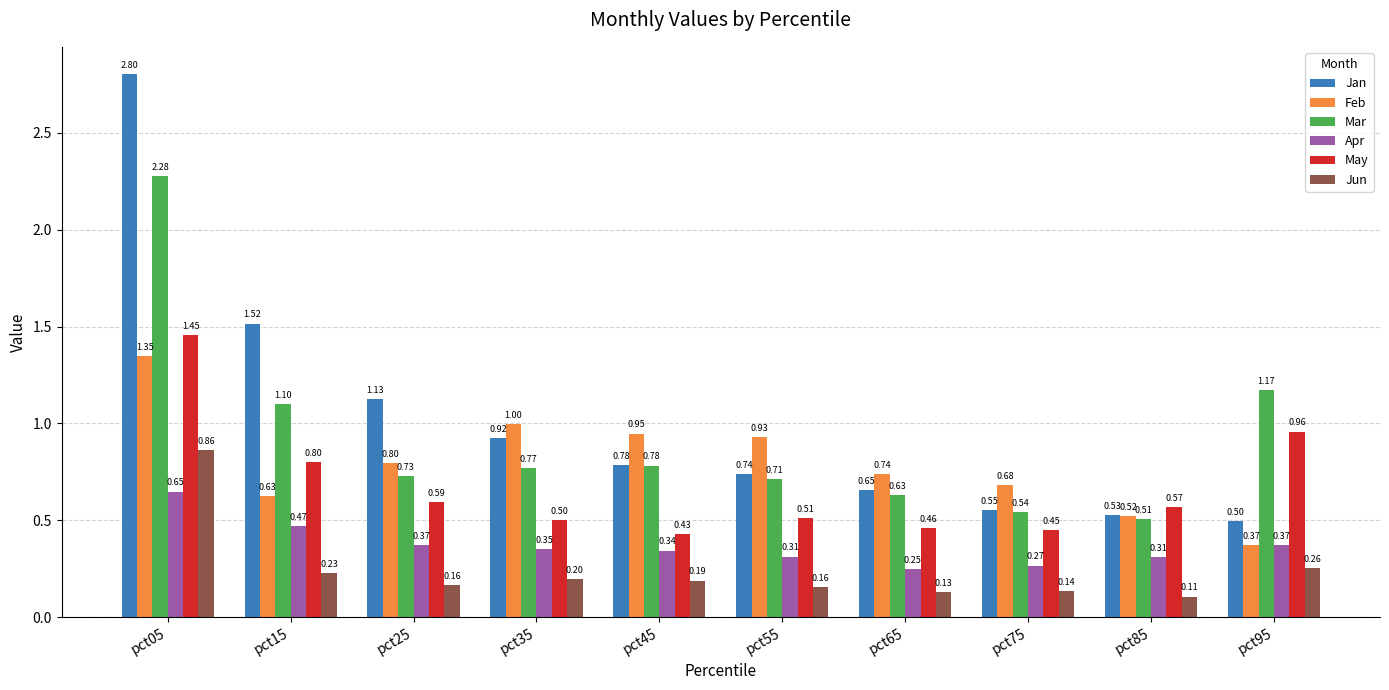

What are all the series names shown in the legend?

Jan, Feb, Mar, Apr, May, Jun